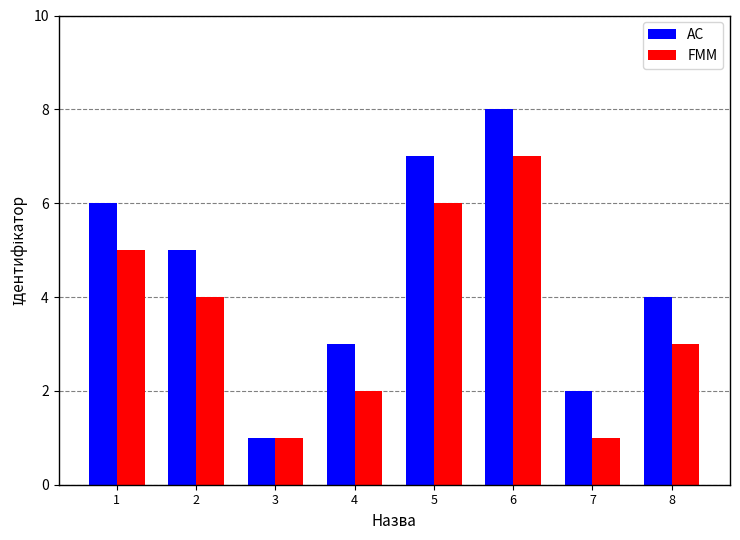

What is the spread (max minus min) of values at 8?

1